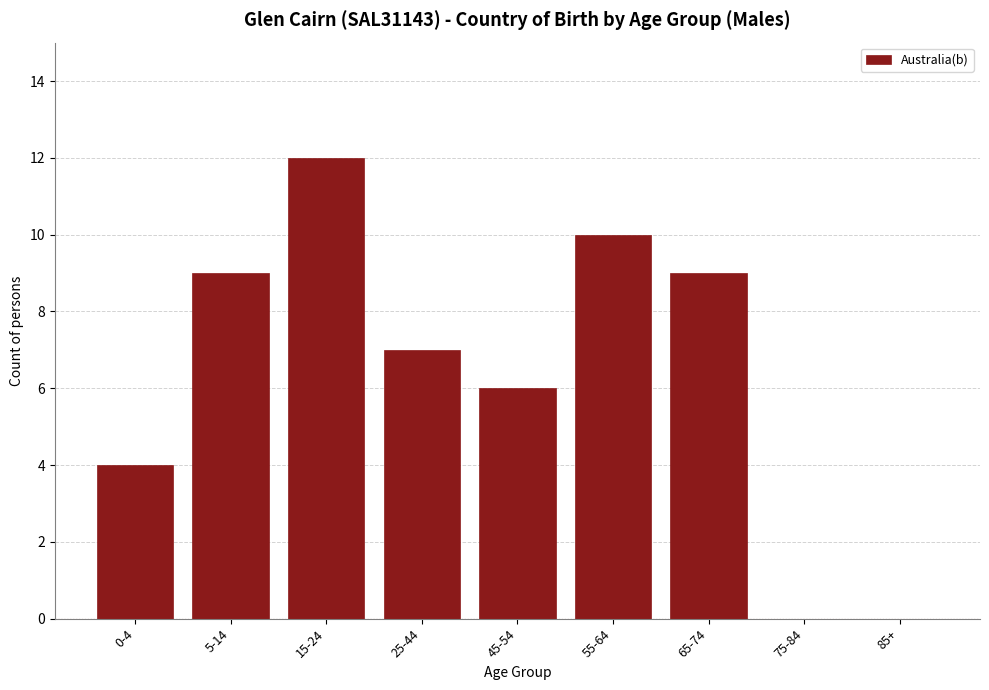

Reading left to right, transcribe all the data shown in this chart.

0-4=4	5-14=9	15-24=12	25-44=7	45-54=6	55-64=10	65-74=9	75-84=0	85+=0